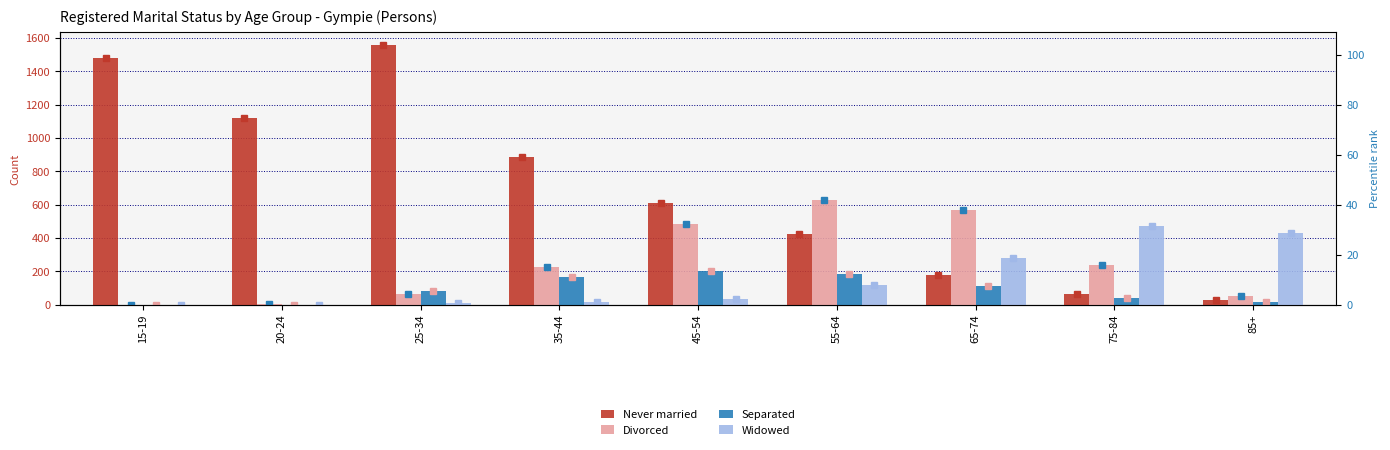

How many bars are there in each group?

4